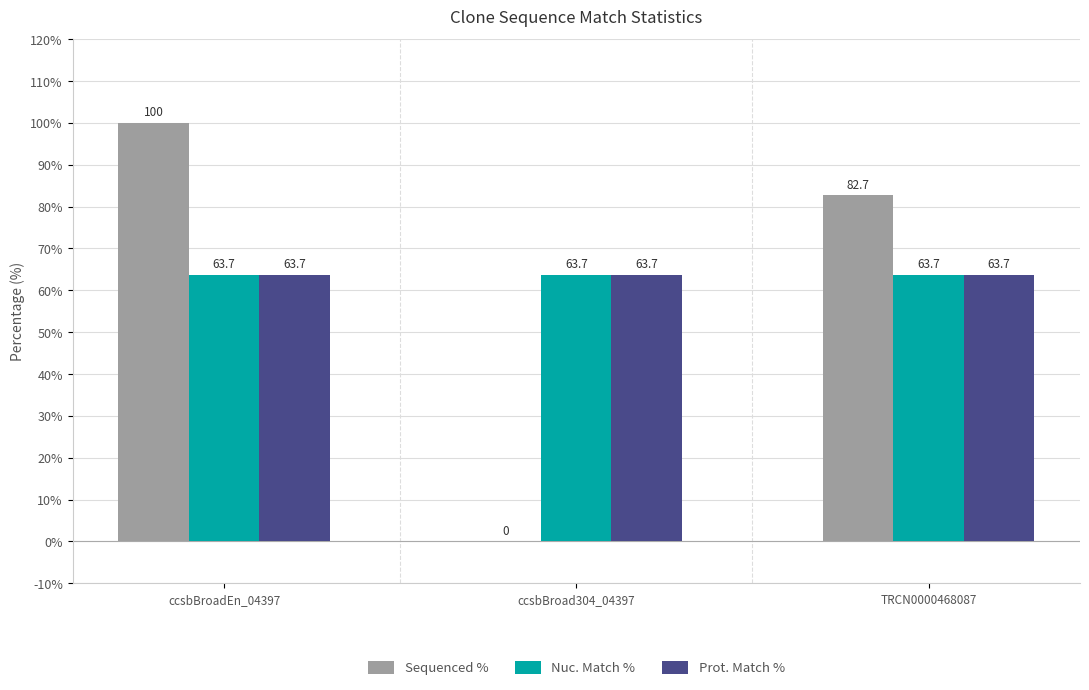

Is it true that Prot. Match % equals 109.6 at ccsbBroadEn_04397?

False